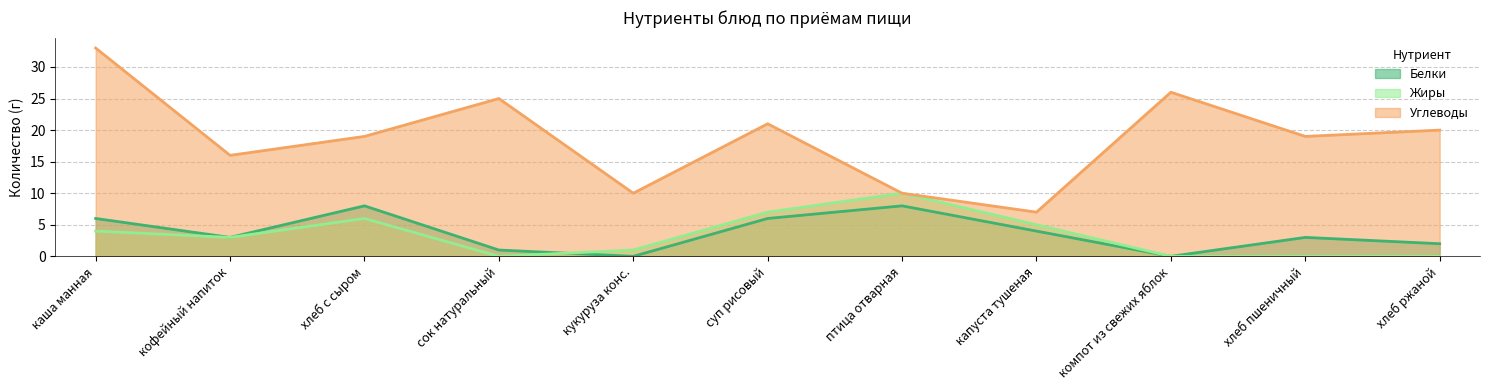

At which category does the chart reach its minimum across all series?

кукуруза конс.